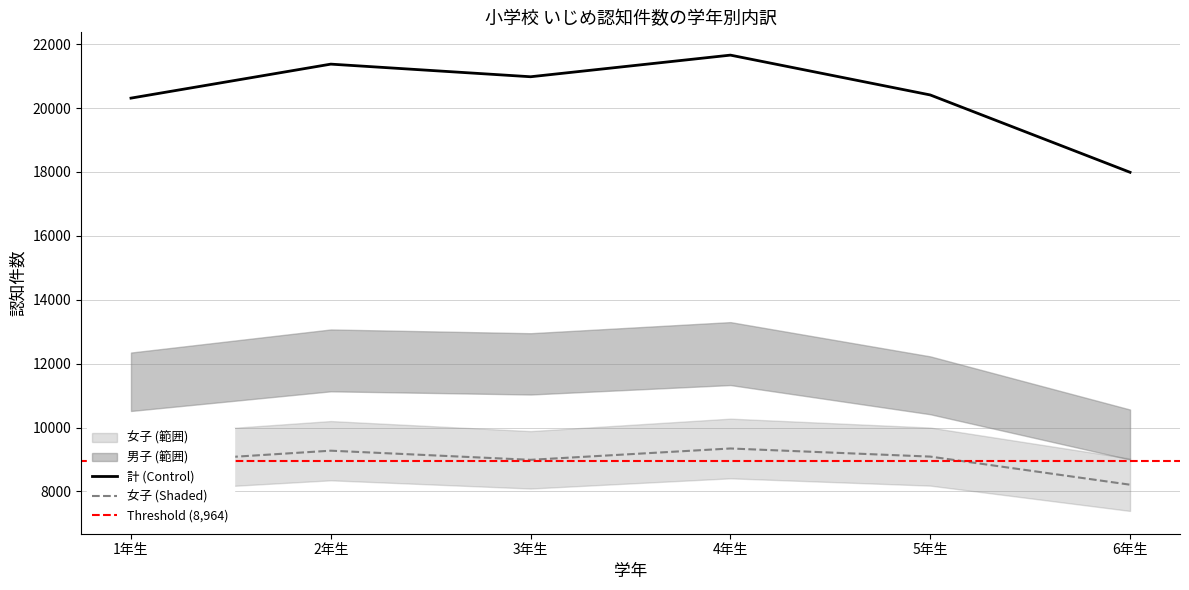

At which category does 小学校_男子 reach its first local peak?

2年生